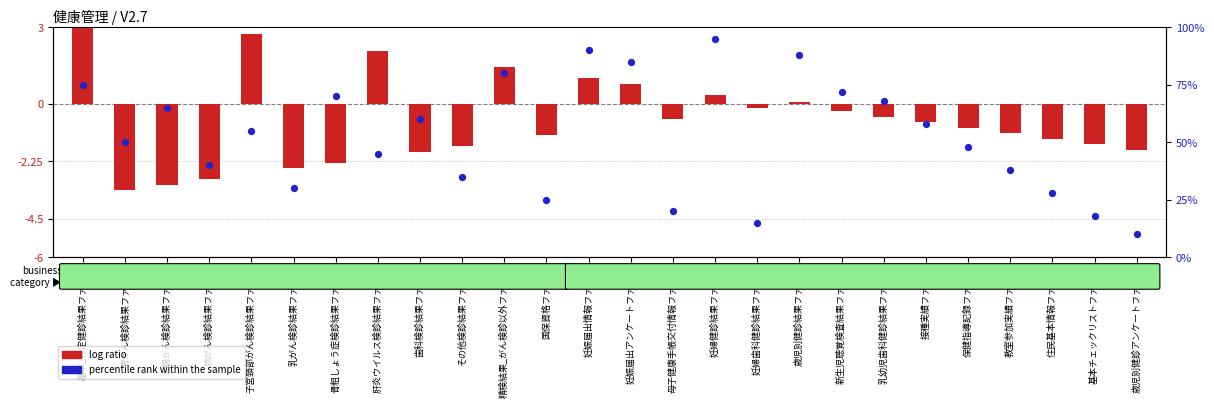

What is the total value across all series at 歳児別健診アンケートファイル?

8.2